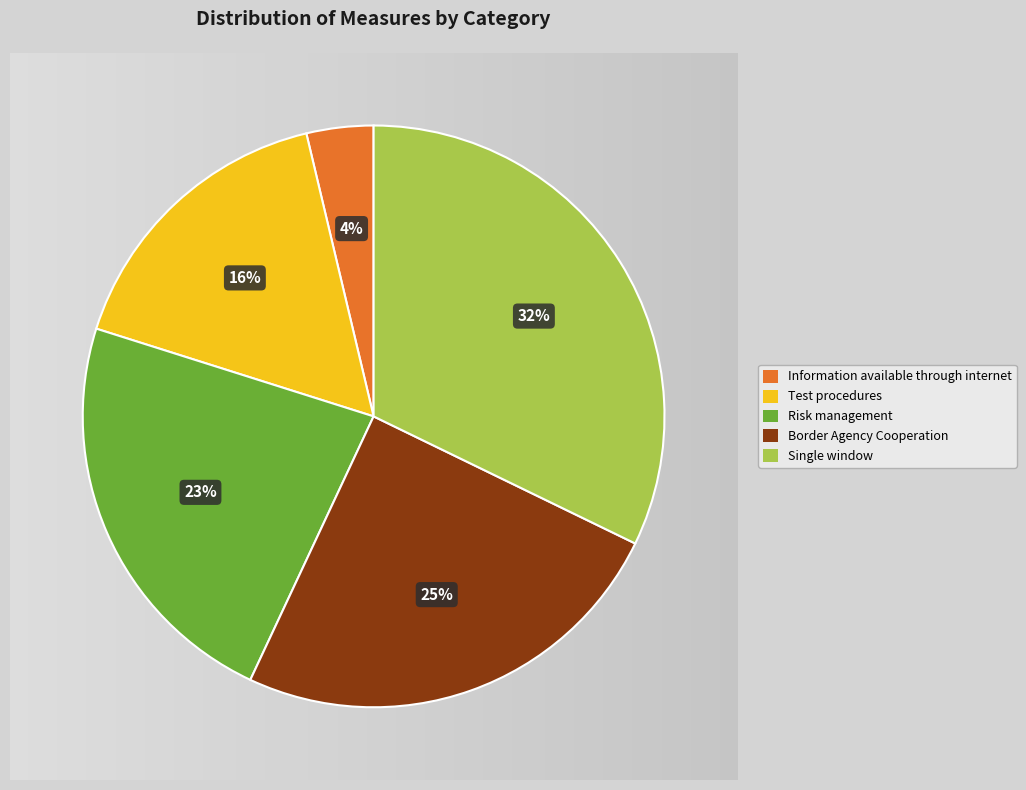

Which slice is the largest?

Single window